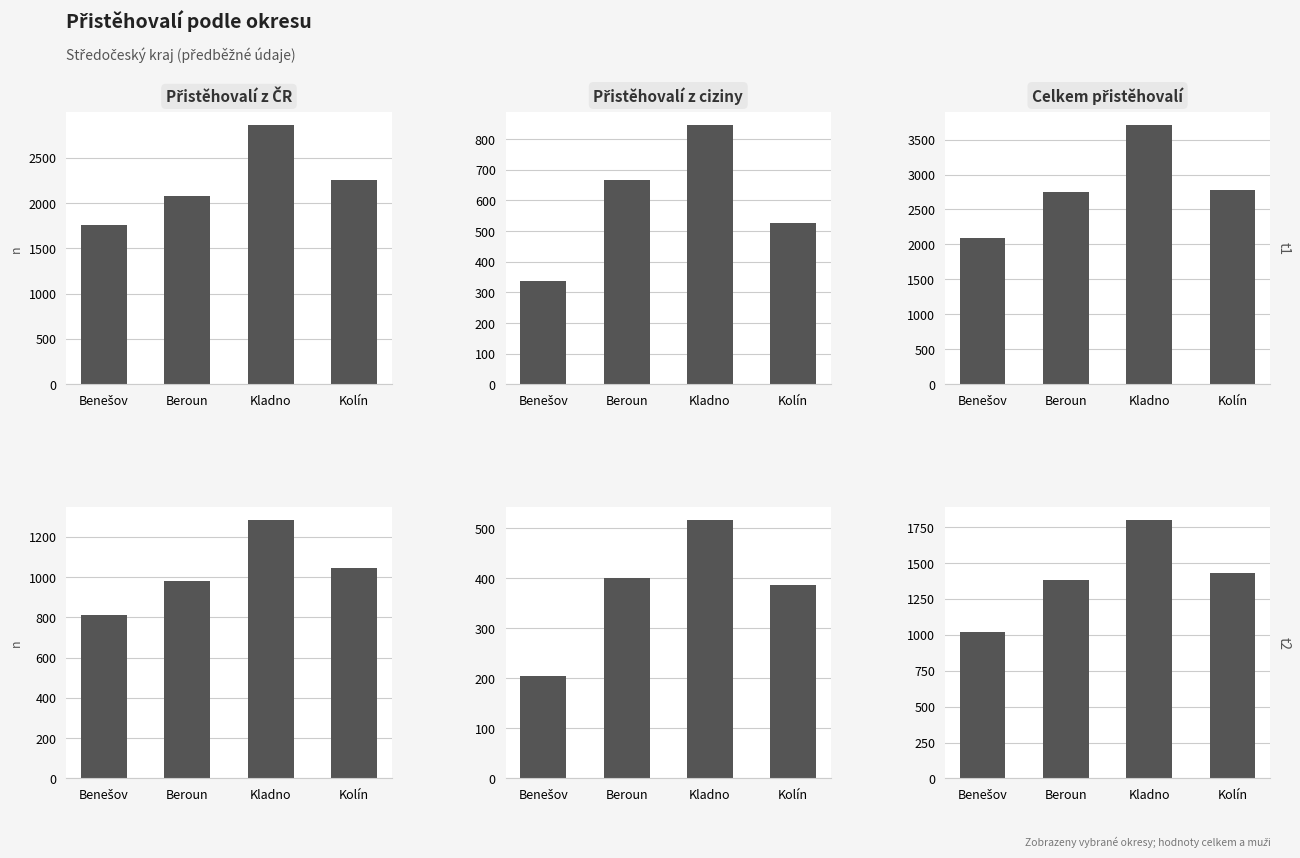

Is the value of Přistěhovalí z ČR (muži) at Beroun greater than the value of Celkem přistěhovalí (muži) at Kladno?

No